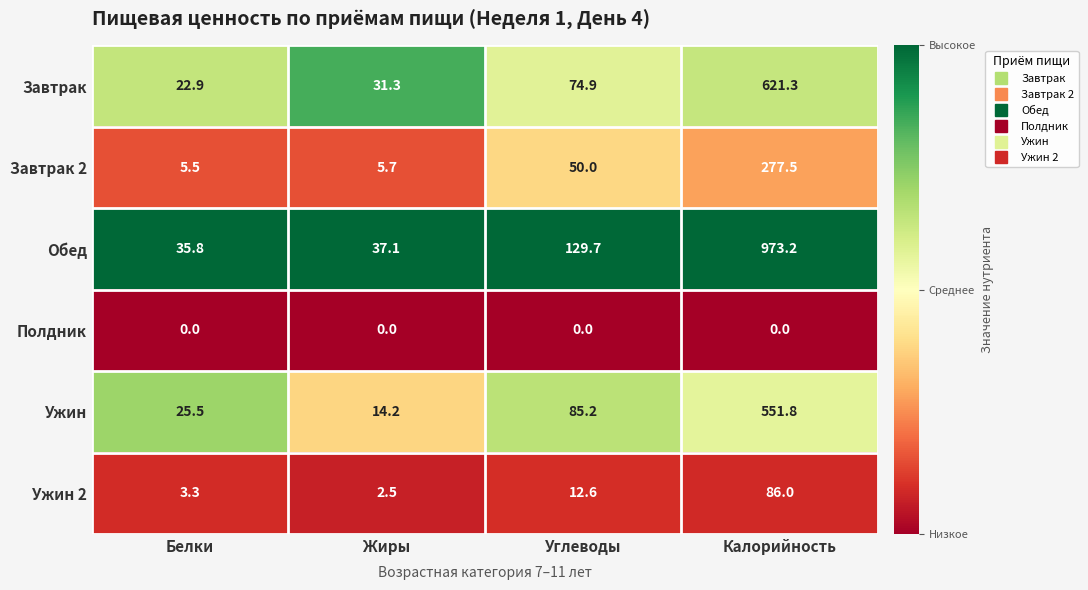

Rank the series by their maximum value, from lowest to highest.

Полдник, Ужин 2, Завтрак 2, Ужин, Завтрак, Обед